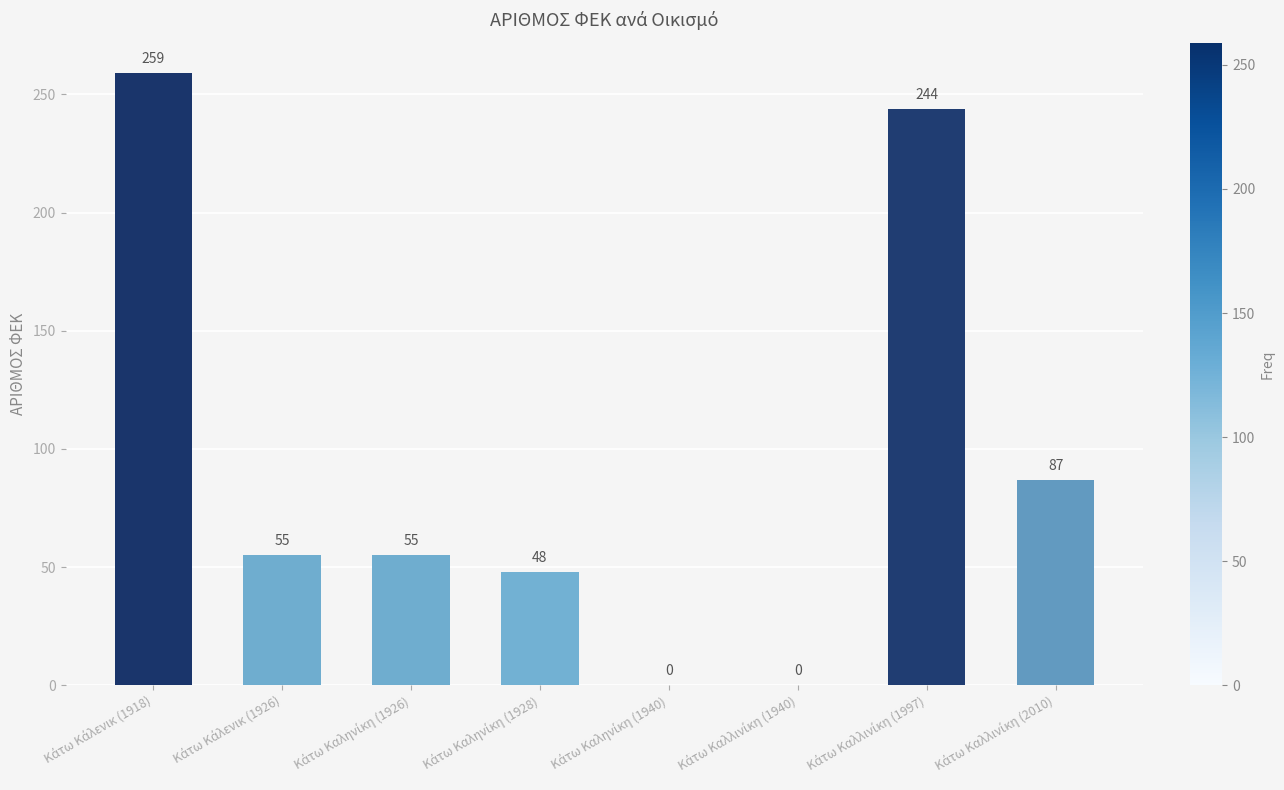

How many positive values are there?

6